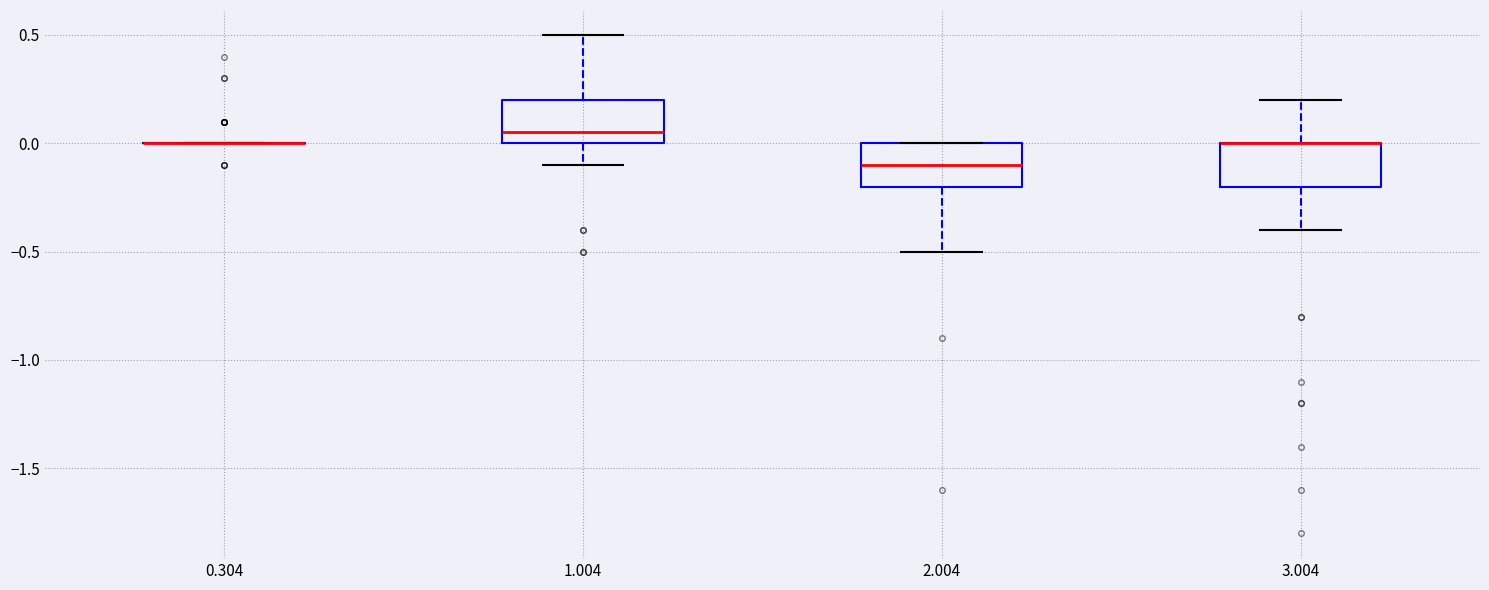

Reading left to right, transcribe this box plot: for each box, give where its median line is, the range the box spans, and where its two whiskers end, as read against the y-axis. The values are not printed on the chart, so give them approximately, as read against the axis.

0.304: box collapsed to a line at 0.00, whiskers 0.00 to 0.00
1.004: median 0.05, box 0.00 to 0.20, whiskers -0.10 to 0.50
2.004: median -0.10, box -0.20 to 0.00, whiskers -0.50 to 0.00
3.004: median 0.00 (drawn on the box's upper edge), box -0.20 to 0.00, whiskers -0.40 to 0.20